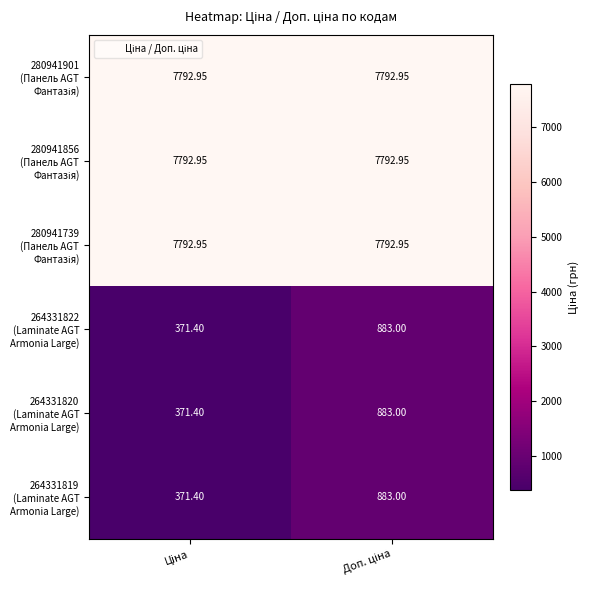

At which category is the sum across all series the highest?

Доп. ціна